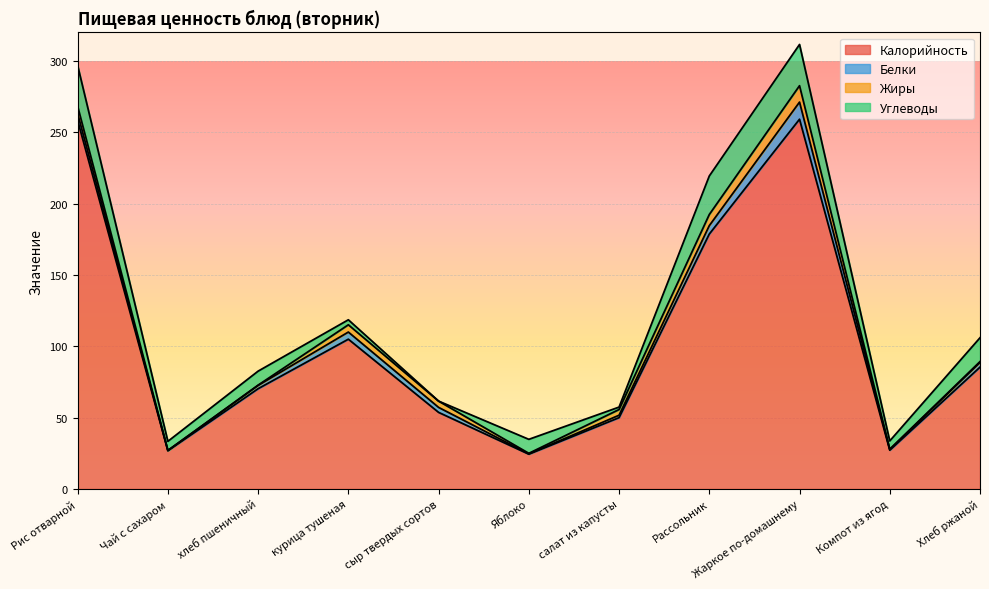

At how many categories does at least one series exceed 13?

11